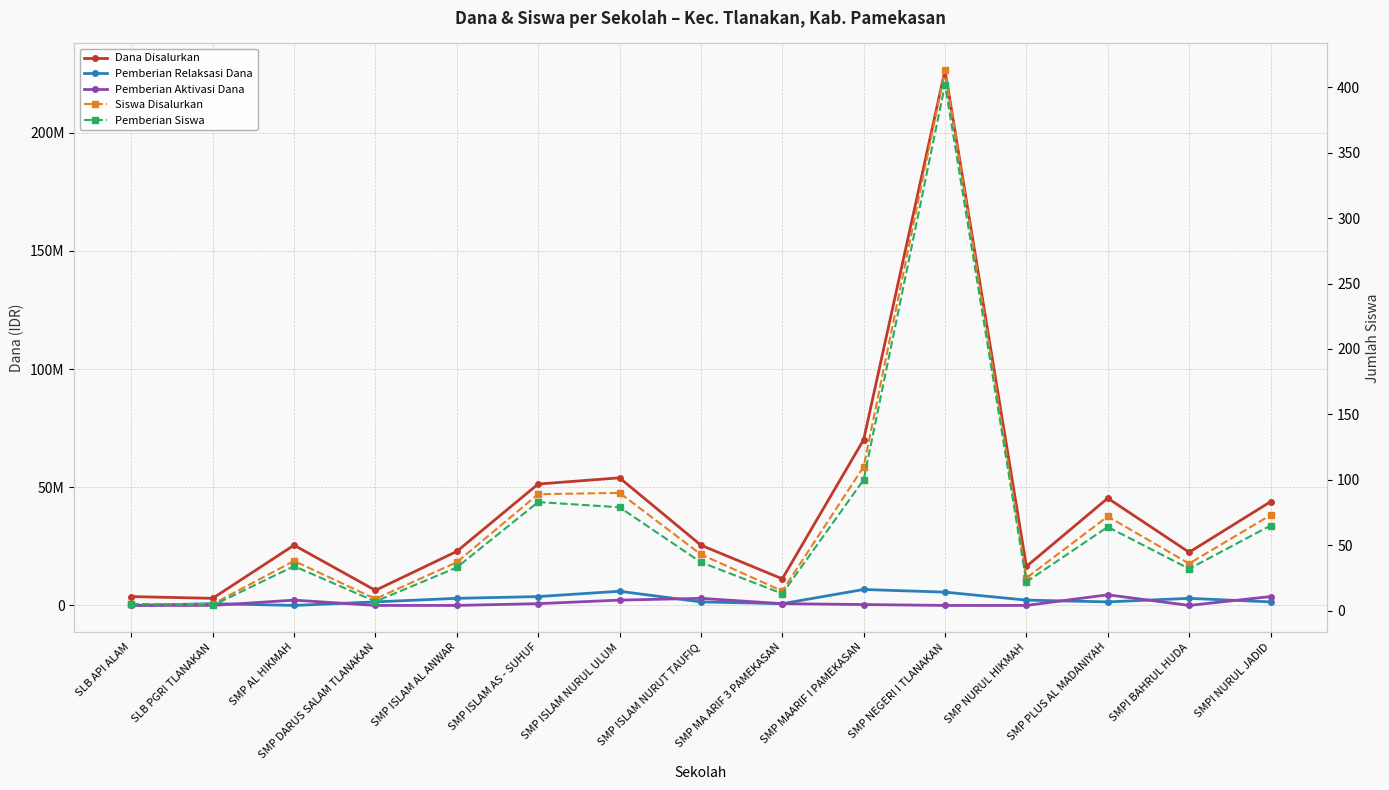

How many data points does each series have?

15